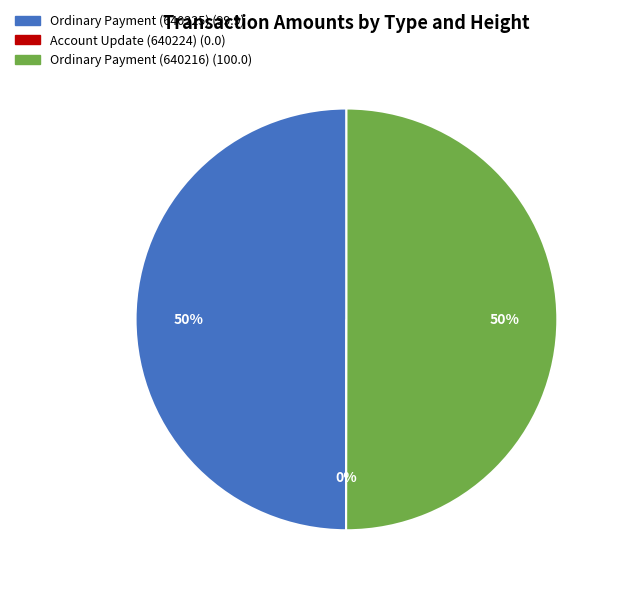

To the nearest percent, what percentage of the pie is Ordinary Payment (640216)?

50%